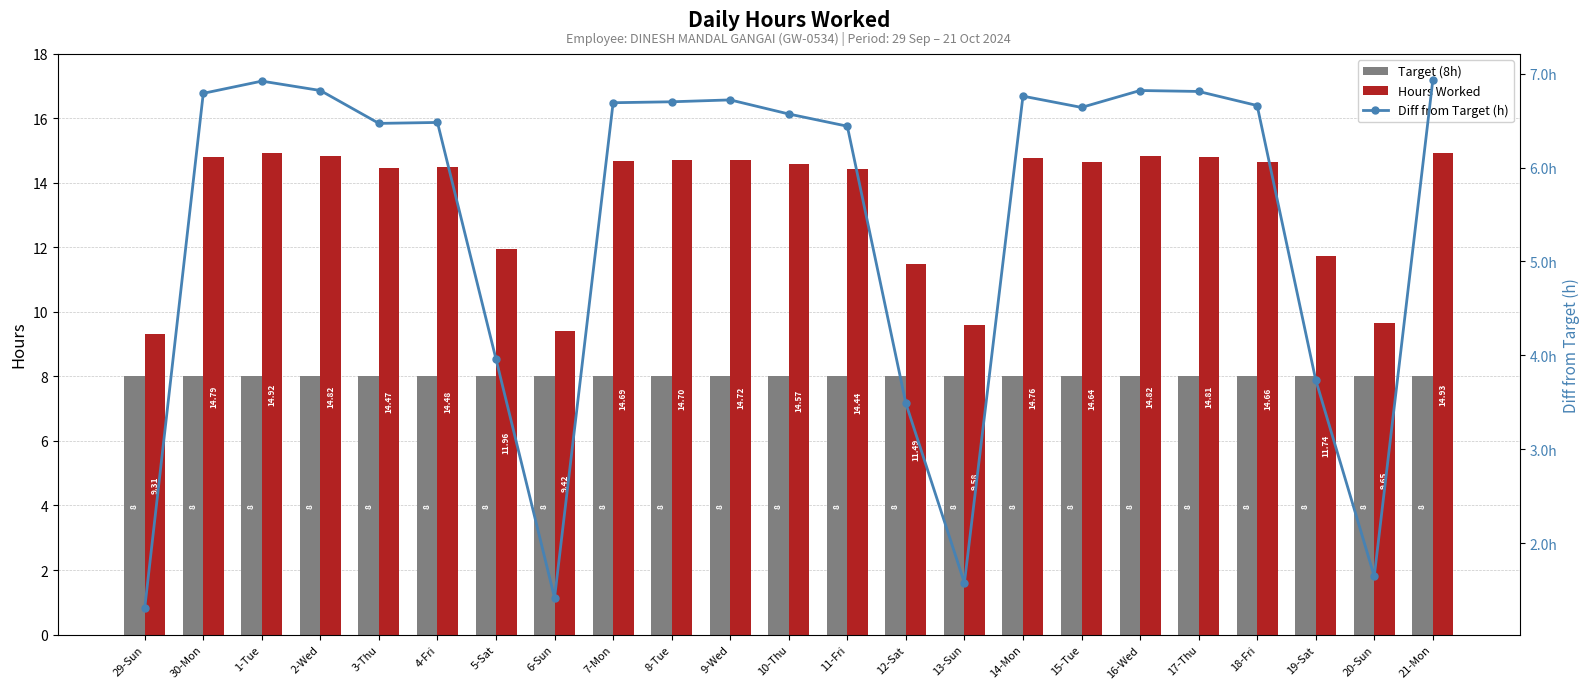

Is it true that Hours Worked equals 10.0 at 7-Mon?

False